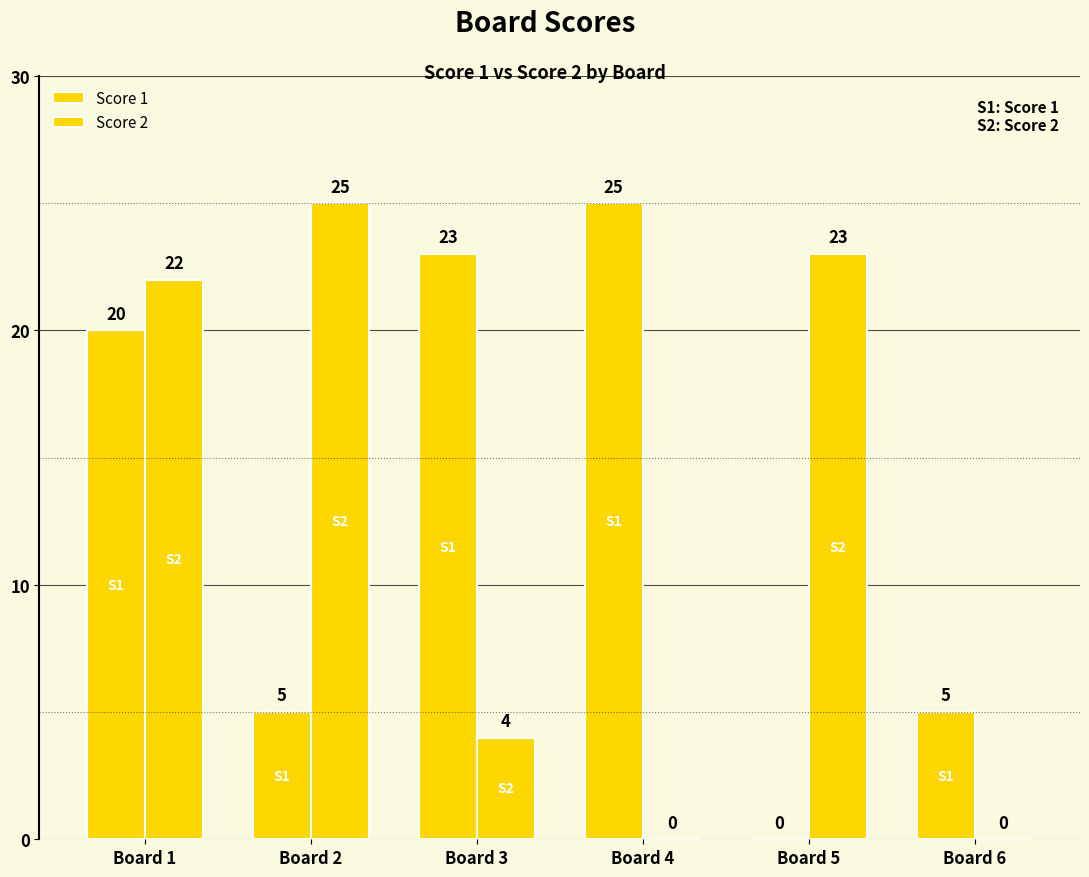

How many series are shown in this chart?

2